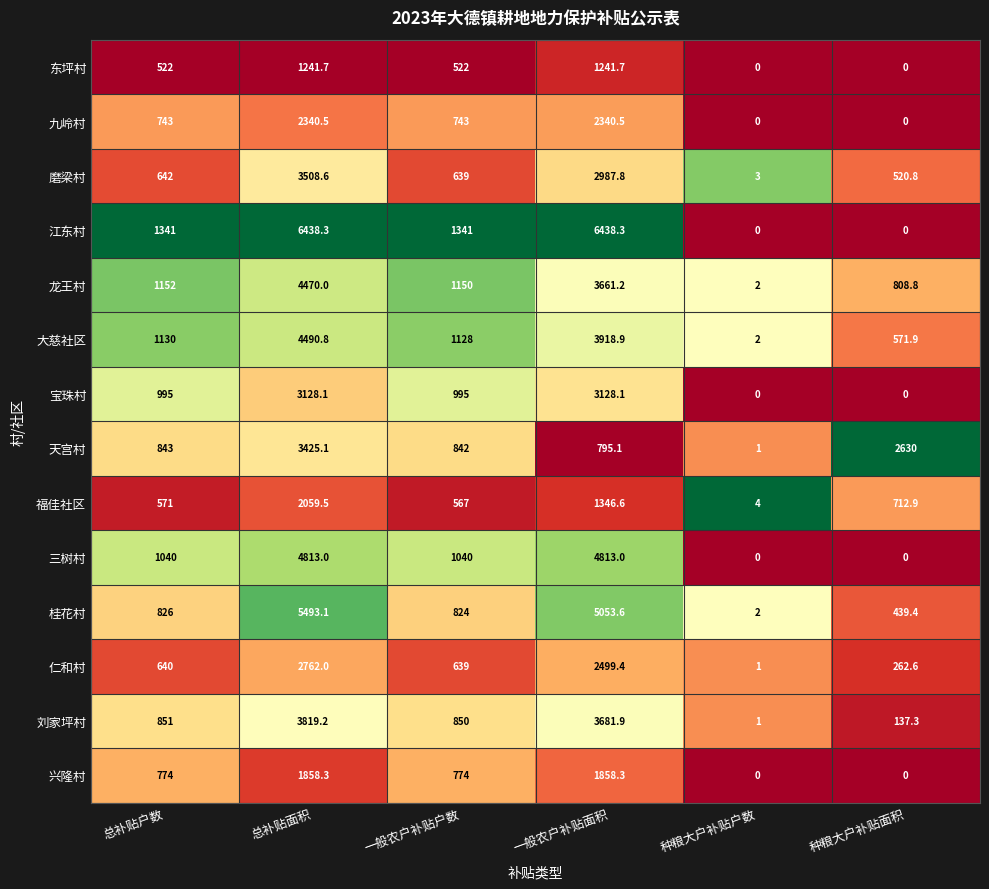

At which label is 福佳社区 closest to 1031?

一般农户补贴面积